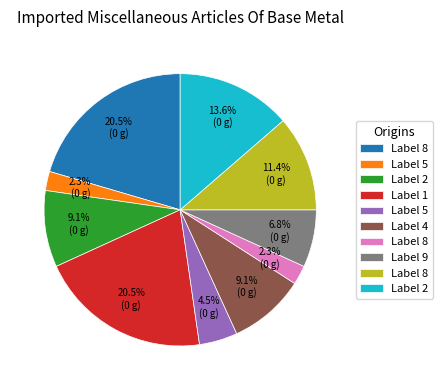

Does any single category account for the majority?

No